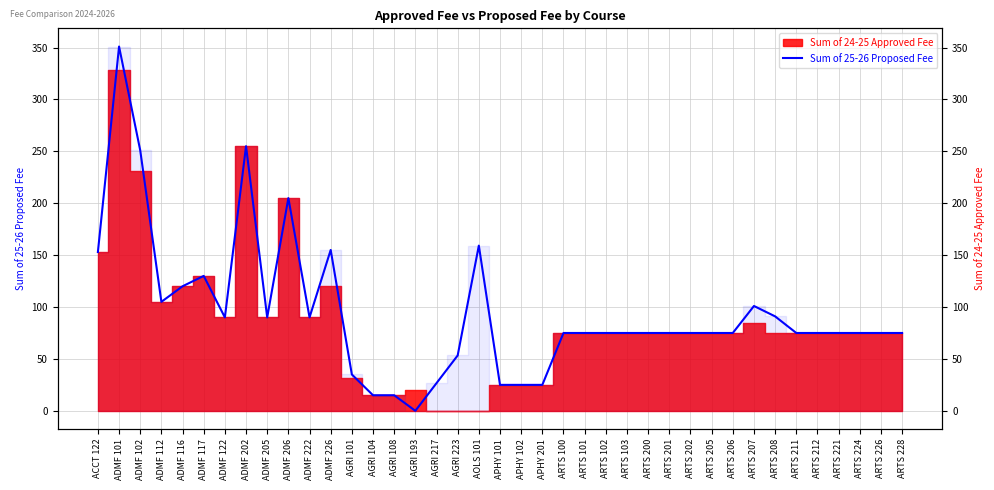

What is the change in value from ADMF 122 to AOLS 101?

+69.2